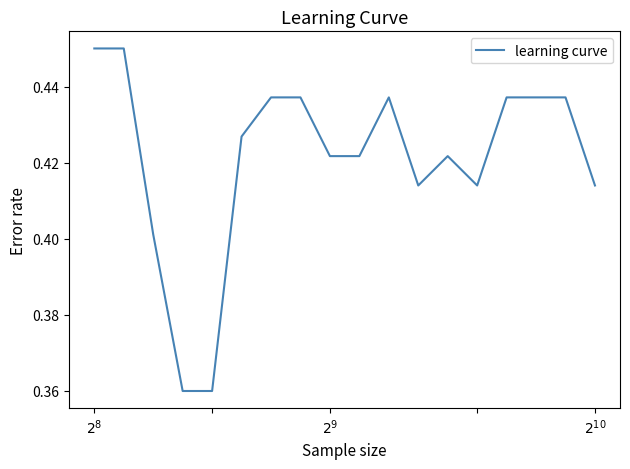

How many categories are shown in the chart?

18